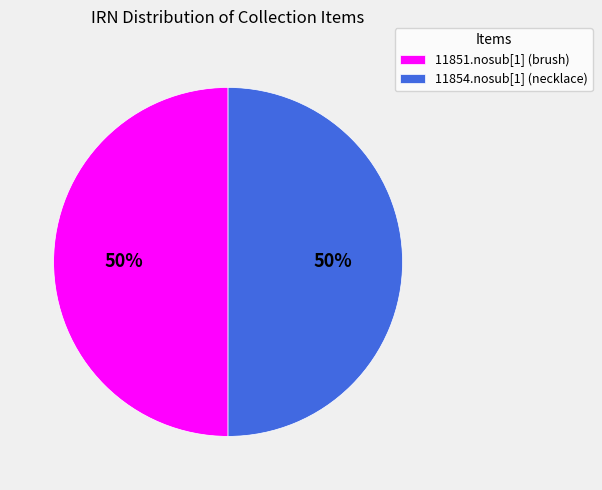

Combined, do 11851.nosub[1] (brush) and 11854.nosub[1] (necklace) account for over 50%?

Yes